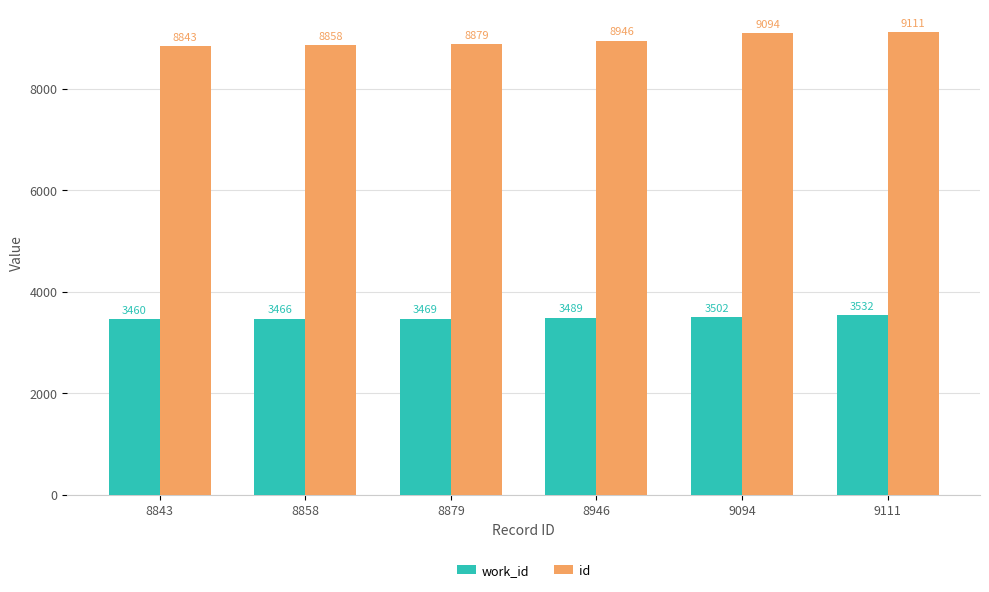

How many bars are there in total?

12